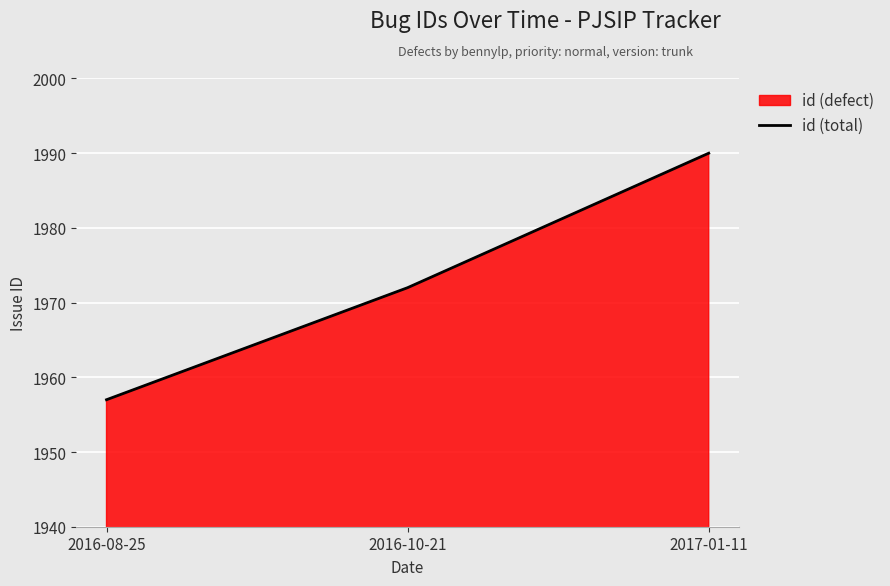

Count the number of categories in the chart.

3